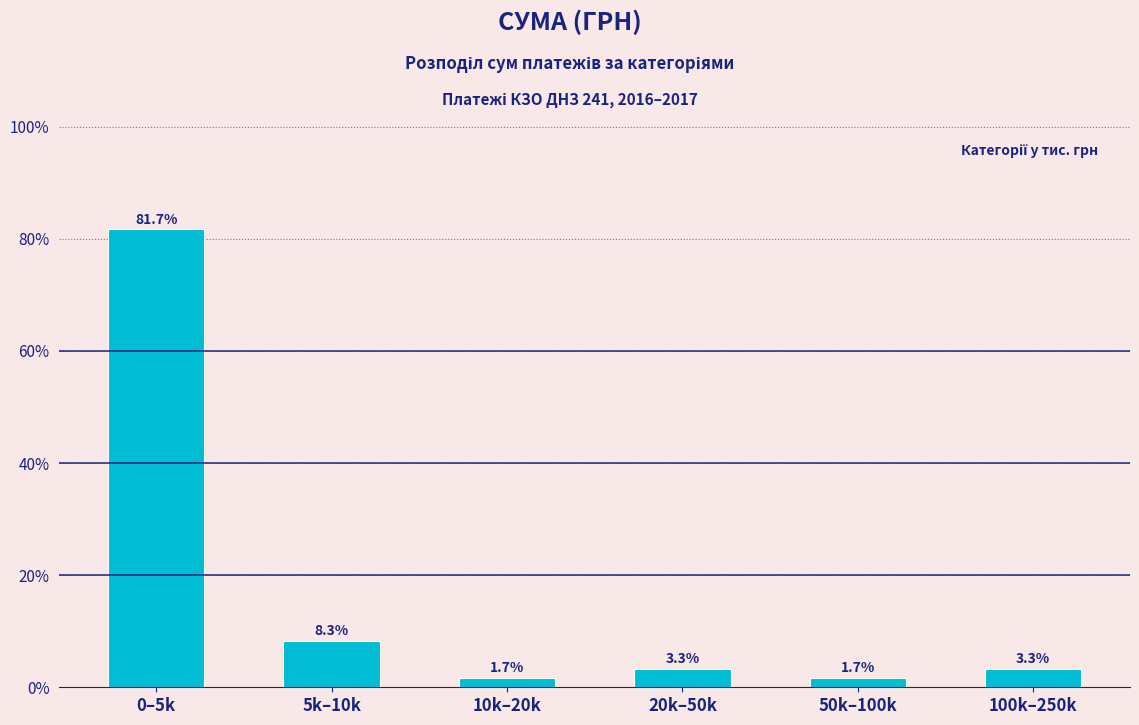

Reading right to left, extract all data points from this chart.

3.3	1.7	3.3	1.7	8.3	81.7